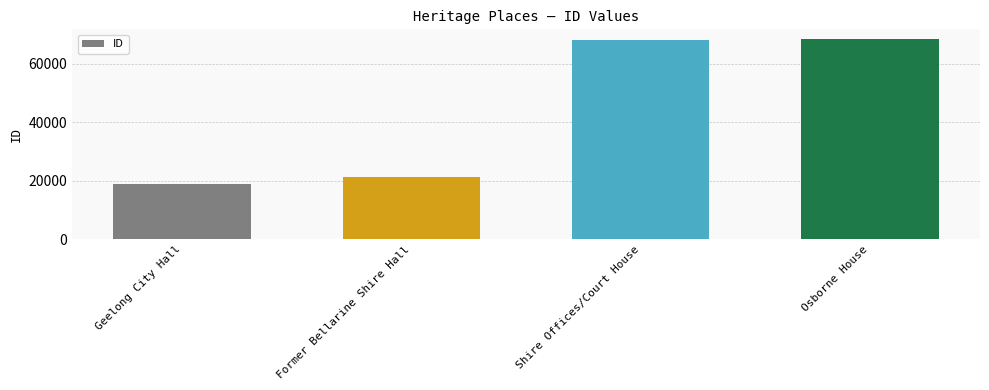

How many bars are there in total?

4